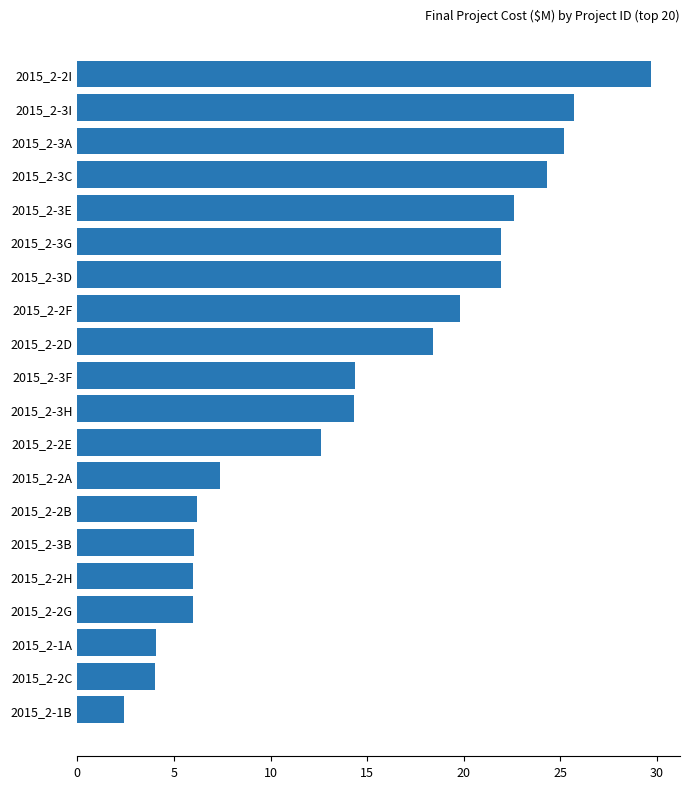

The chart shows a value of 6.0 at 2015_2-2G. True or false?

True